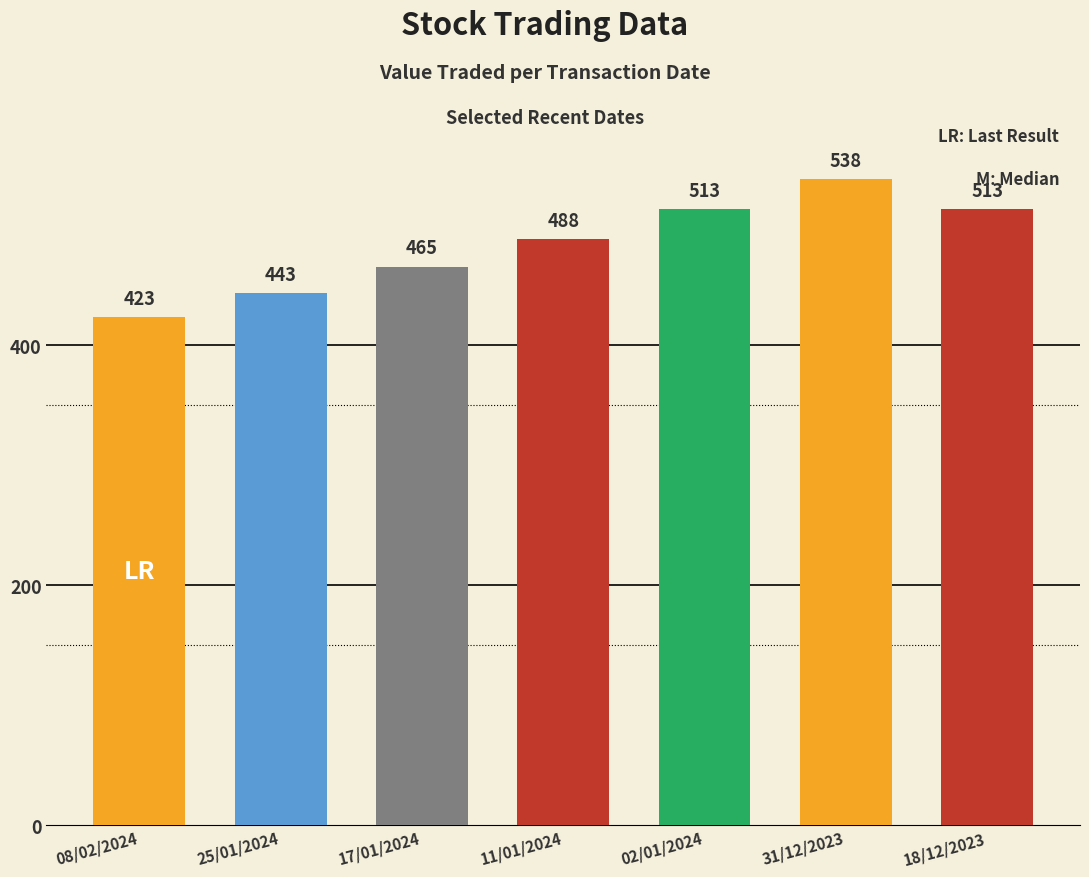

What position from the right is 17/01/2024?

5